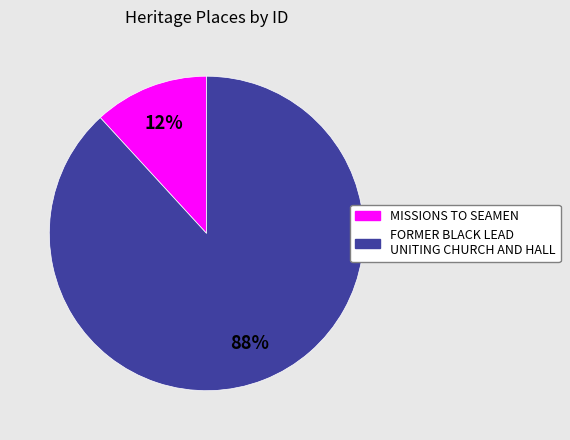

Which has a higher value, FORMER BLACK LEAD UNITING CHURCH AND HALL or MISSIONS TO SEAMEN?

FORMER BLACK LEAD UNITING CHURCH AND HALL